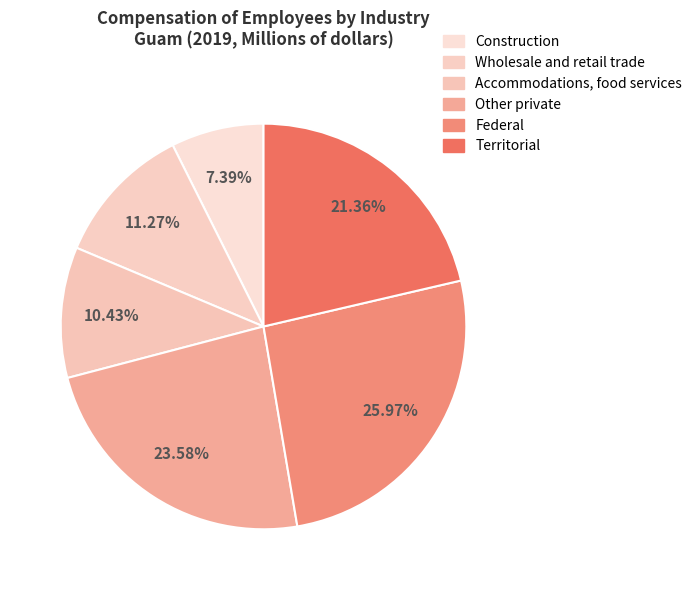

Which slice is the smallest?

Construction